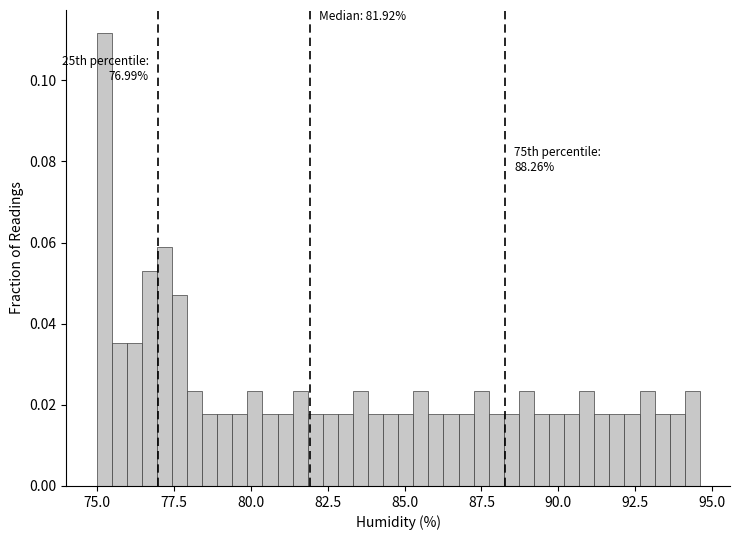

Read against the x-axis, roughly where is the centre of the tallest bar?

75.0